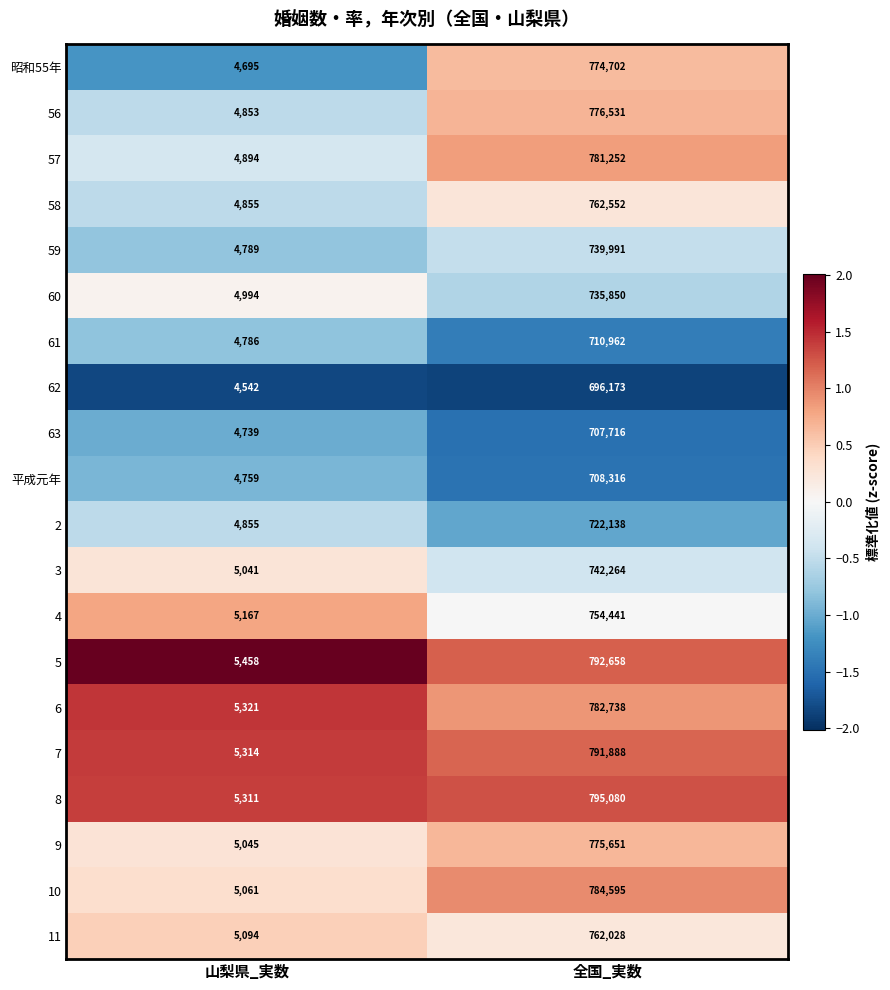

Is the value of 昭和55年 at 全国_実数 greater than the value of 4 at 全国_実数?

Yes